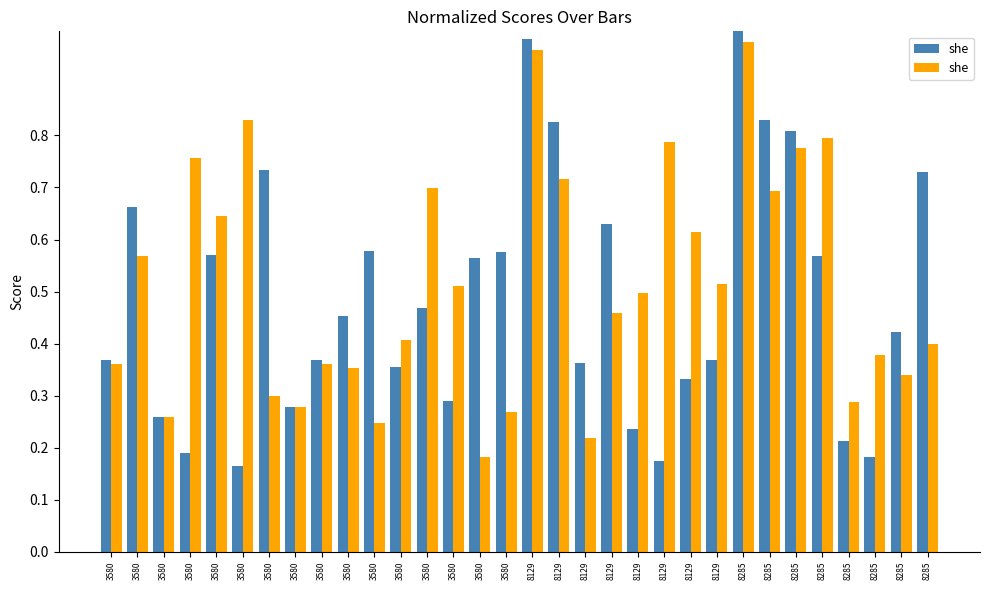

What is the smallest value displayed?

0.2